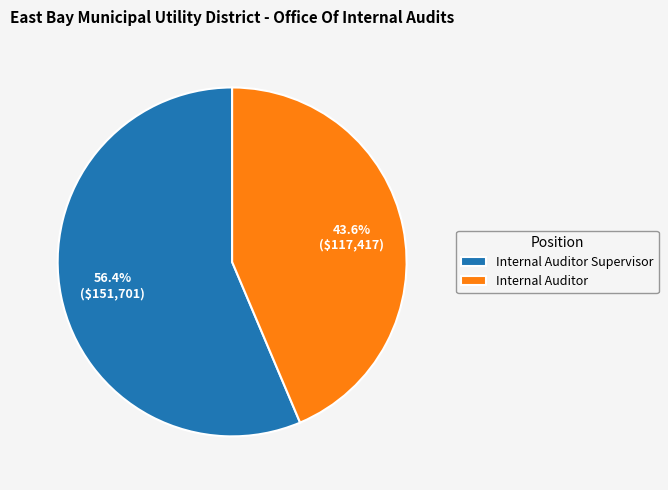

What percentage is NOT represented by Internal Auditor?

56.4%